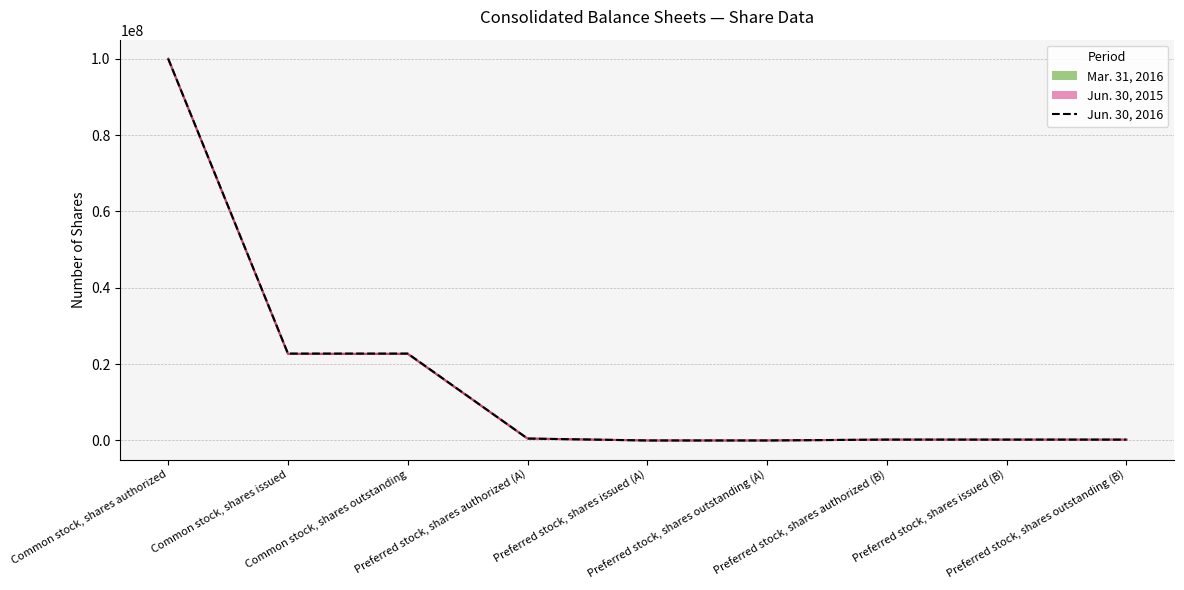

How many lines are shown in the chart?

1